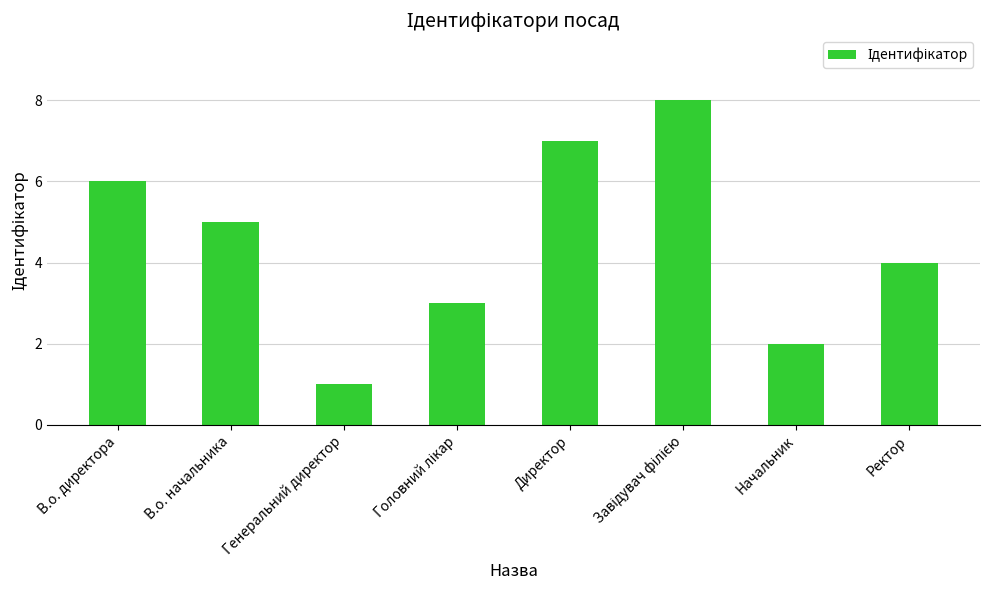

Count the values in the range 3 to 7.

5